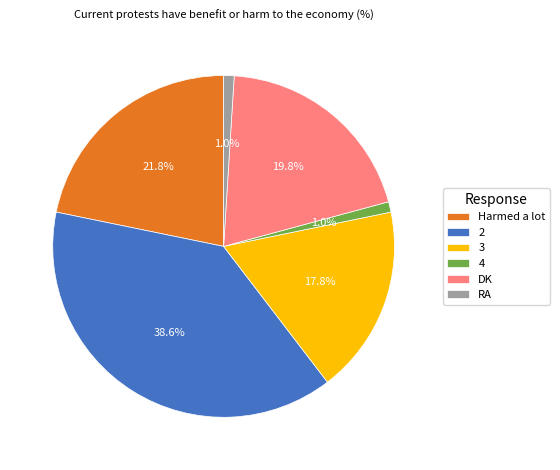

Is the sum of 2 and 4 greater than half?

No